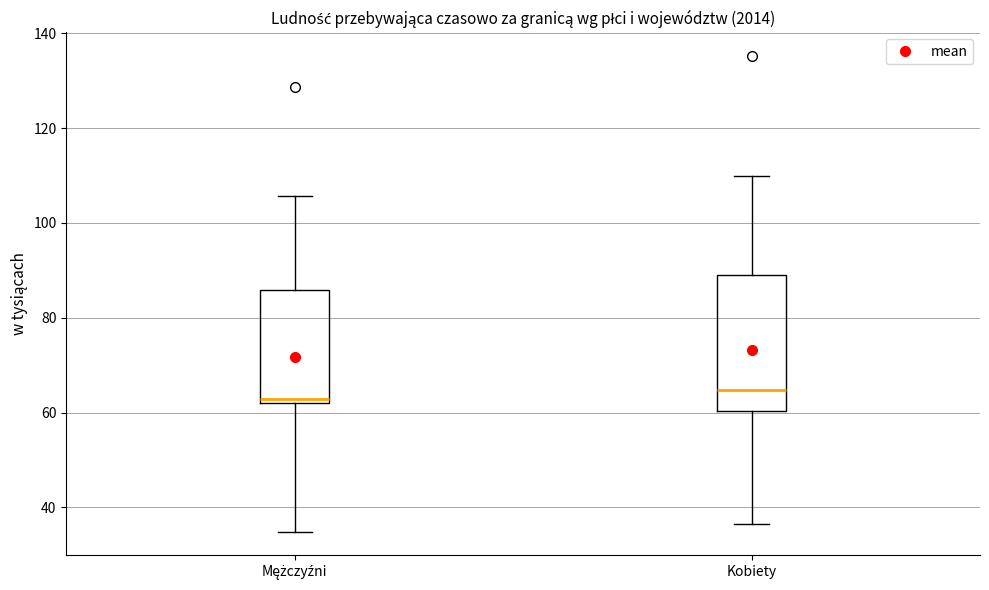

Where does the upper whisker of the box for Mężczyźni end on the y-axis? The values are not printed on the chart, so give them approximately, as read against the axis.

106